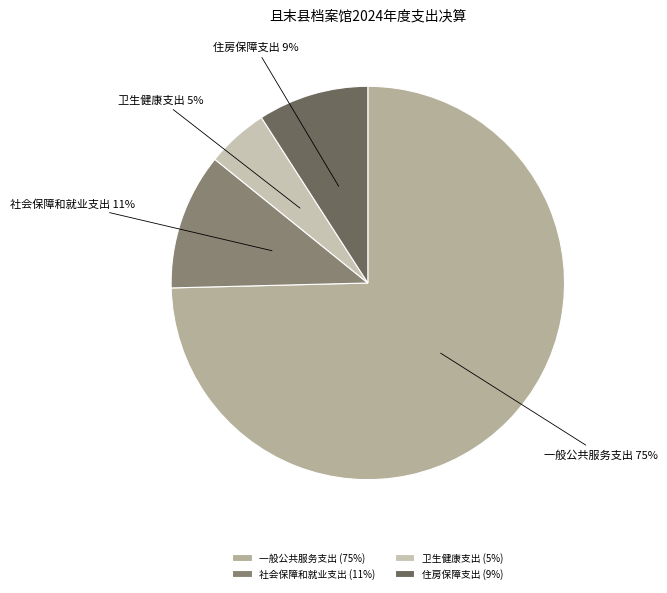

Rank the categories by value from lowest to highest.

卫生健康支出, 住房保障支出, 社会保障和就业支出, 一般公共服务支出